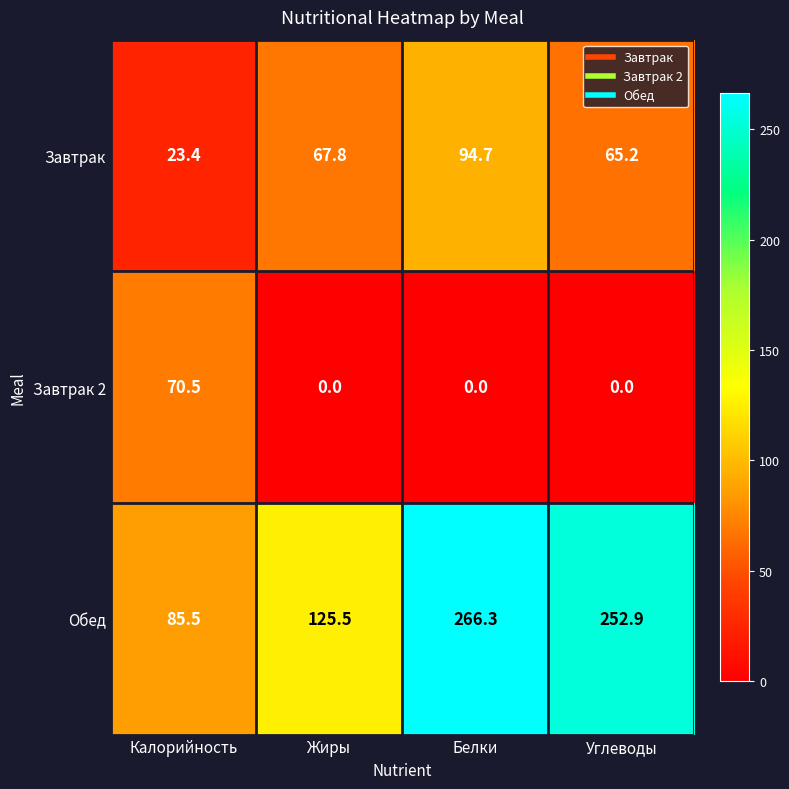

Rank the series at Жиры from highest to lowest value.

Обед, Завтрак, Завтрак 2